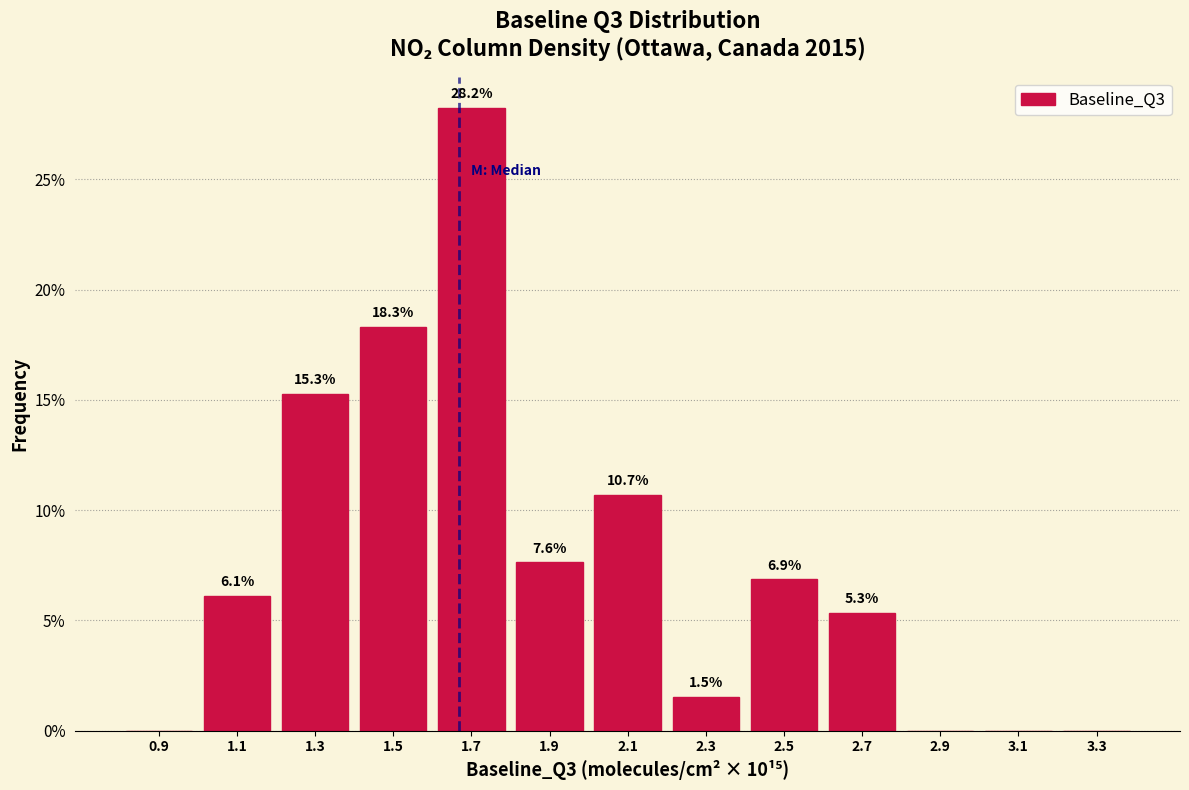

Which range on the x-axis has the tallest bar?

1.6 to 1.8